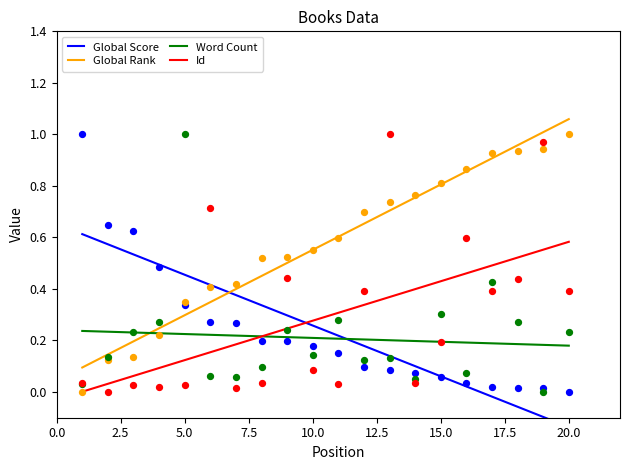

What are all the series names shown in the legend?

Global Score, Global Rank, Word Count, Id